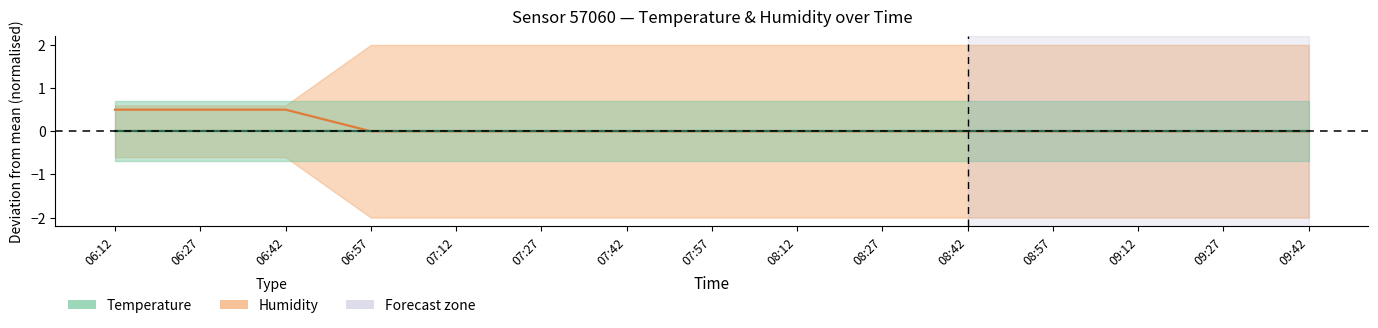

Does the chart have visible grid lines?

No